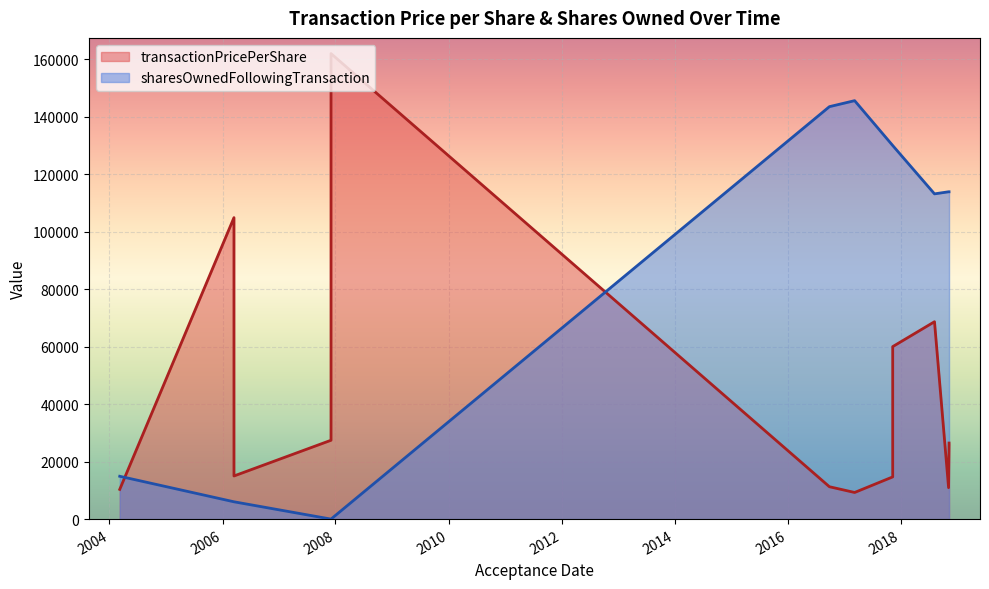

What is the spread (max minus min) of values at 2018-08-06?

44480.0